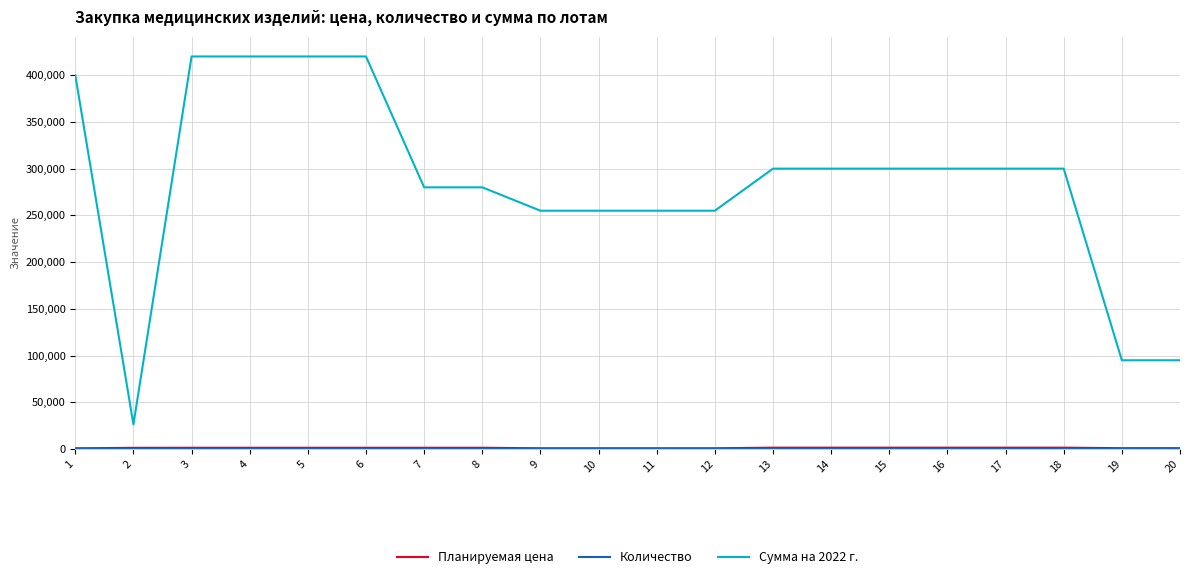

Which series has the largest total across all categories?

Сумма на 2022 г.